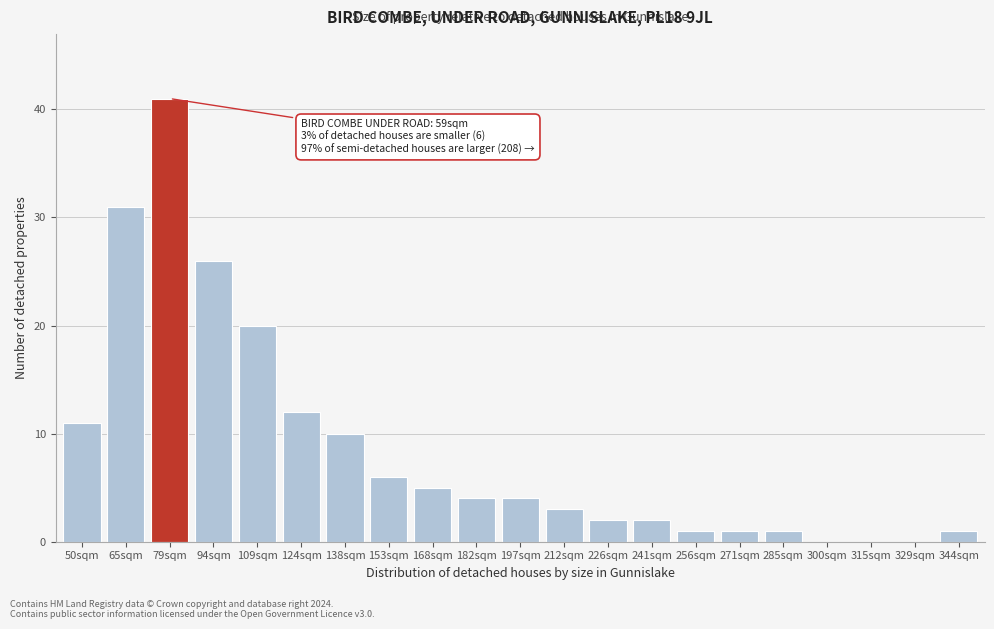

Reading right to left, extract all data points from this chart.

344sqm=1	329sqm=0	315sqm=0	300sqm=0	285sqm=1	271sqm=1	256sqm=1	241sqm=2	226sqm=2	212sqm=3	197sqm=4	182sqm=4	168sqm=5	153sqm=6	138sqm=10	124sqm=12	109sqm=20	94sqm=26	79sqm=41	65sqm=31	50sqm=11